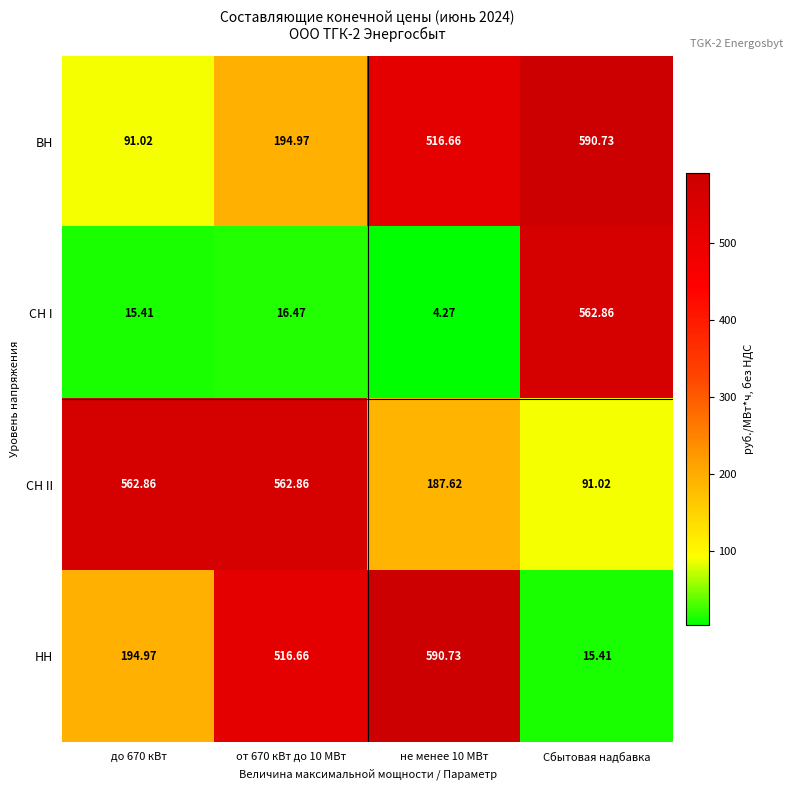

What is the spread (max minus min) of values at от 670 кВт до 10 МВт?

546.4